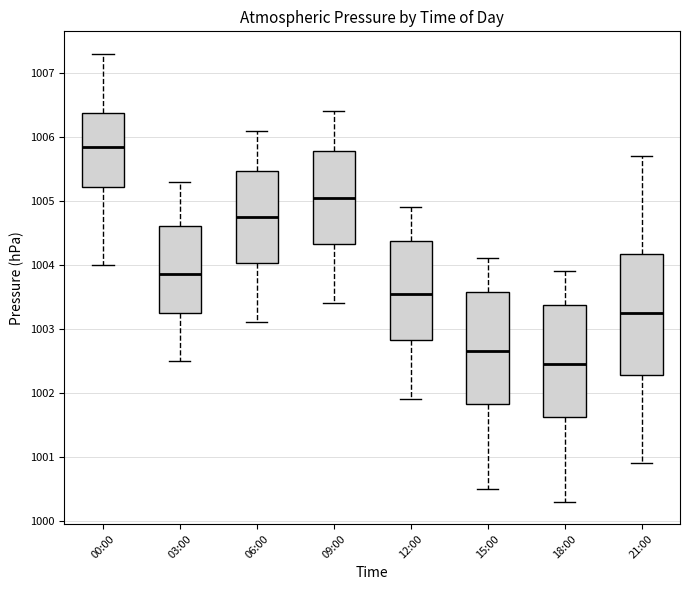

Comparing the boxes themselves (not the whiskers), which one is the tallest?

21:00